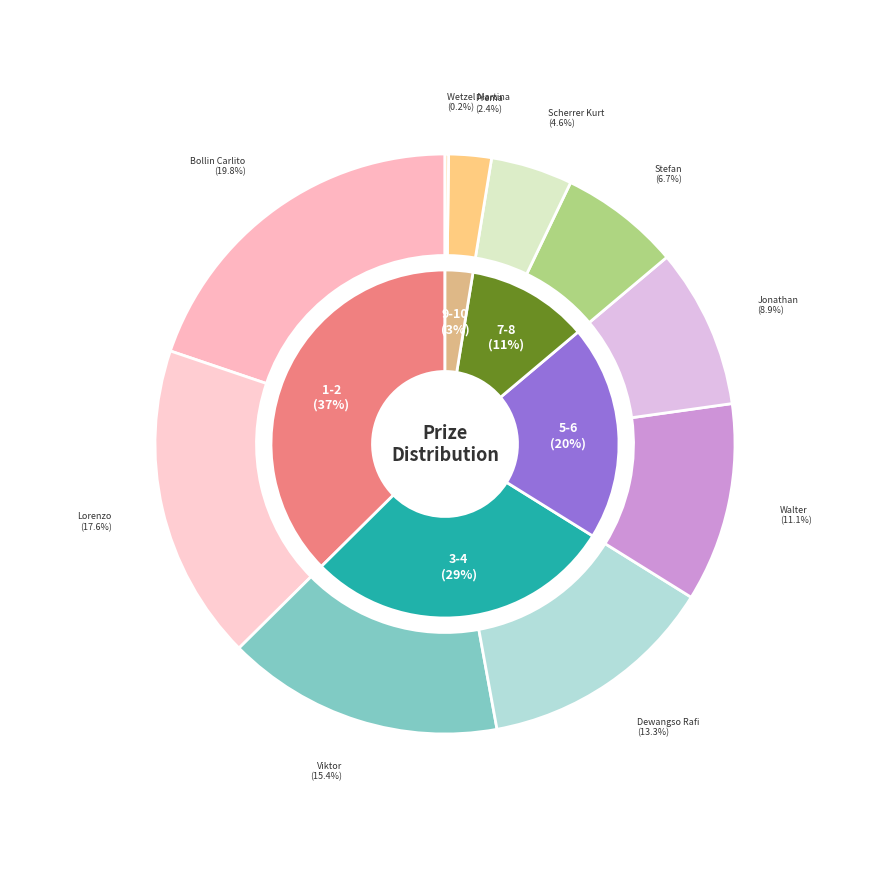

How many slices are in this pie chart?

10